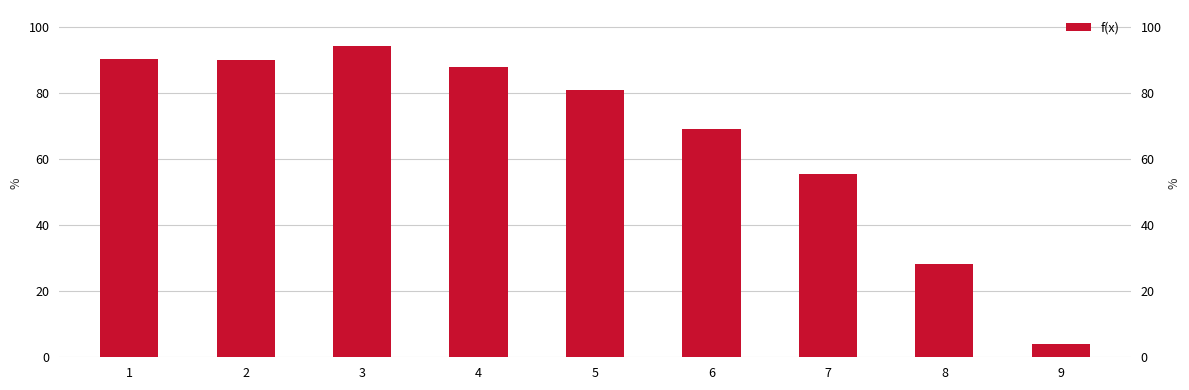

List the labels in order of value, largest first.

3, 1, 2, 4, 5, 6, 7, 8, 9